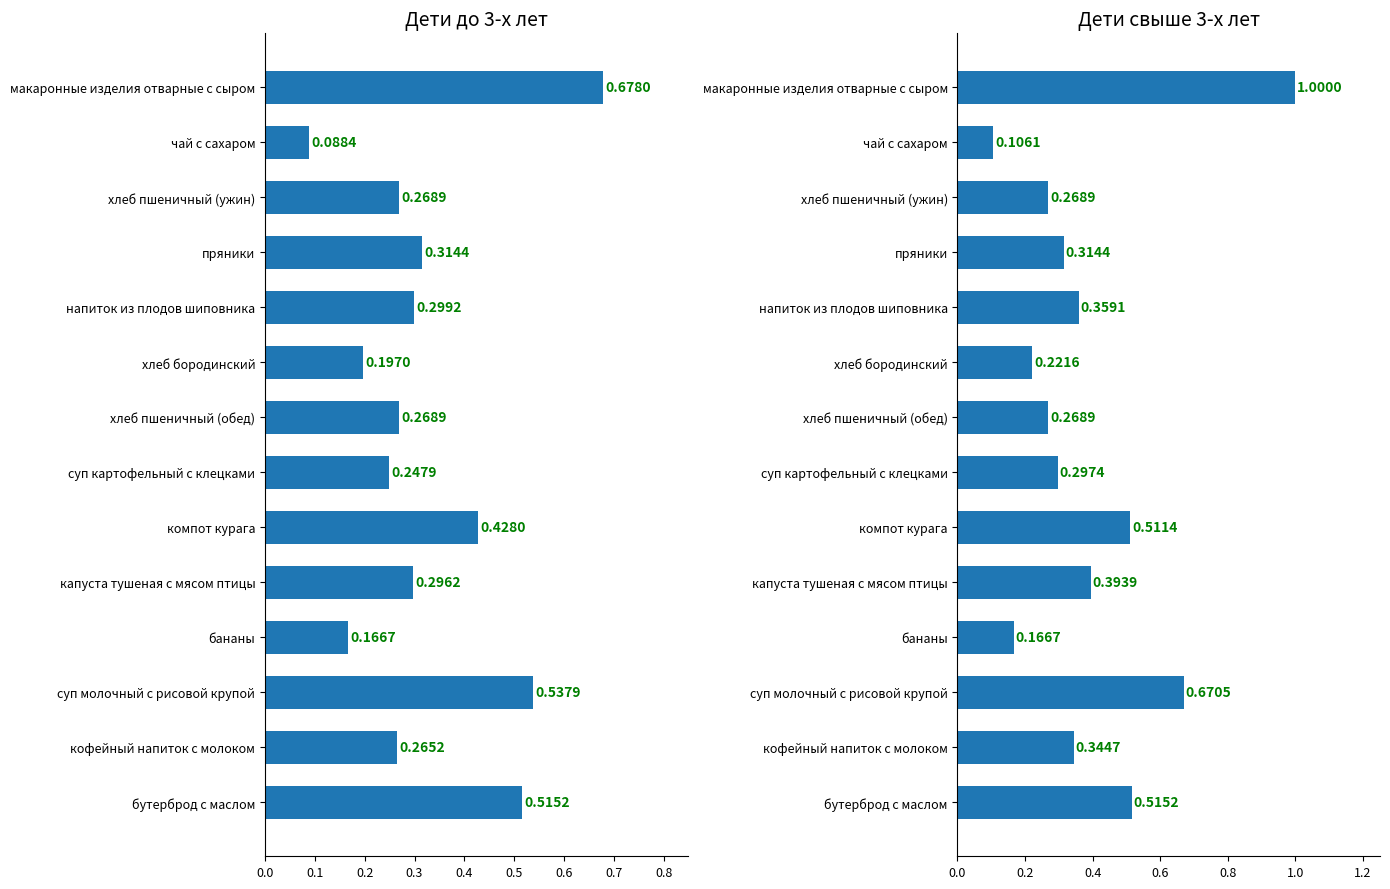

The value of Калорийность свыше 3-х лет at хлеб пшеничный (ужин) is 0.3. True or false?

True